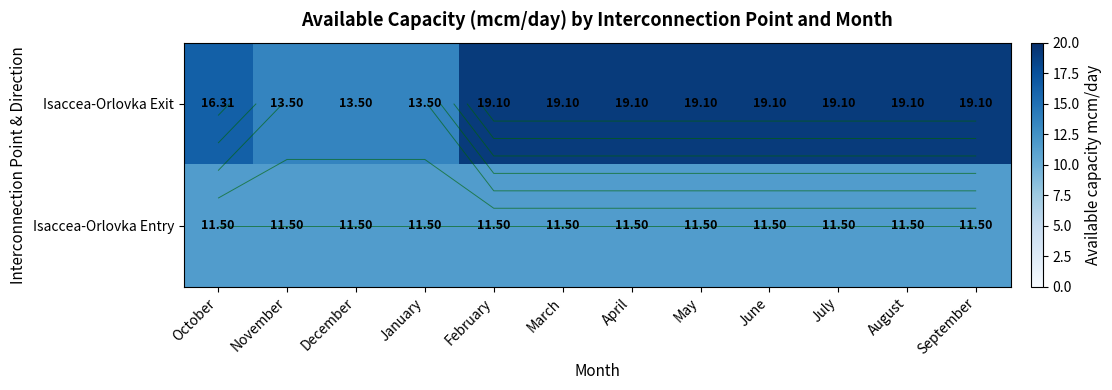

What is the lowest value of the Isaccea-Orlovka Entry series?

11.5